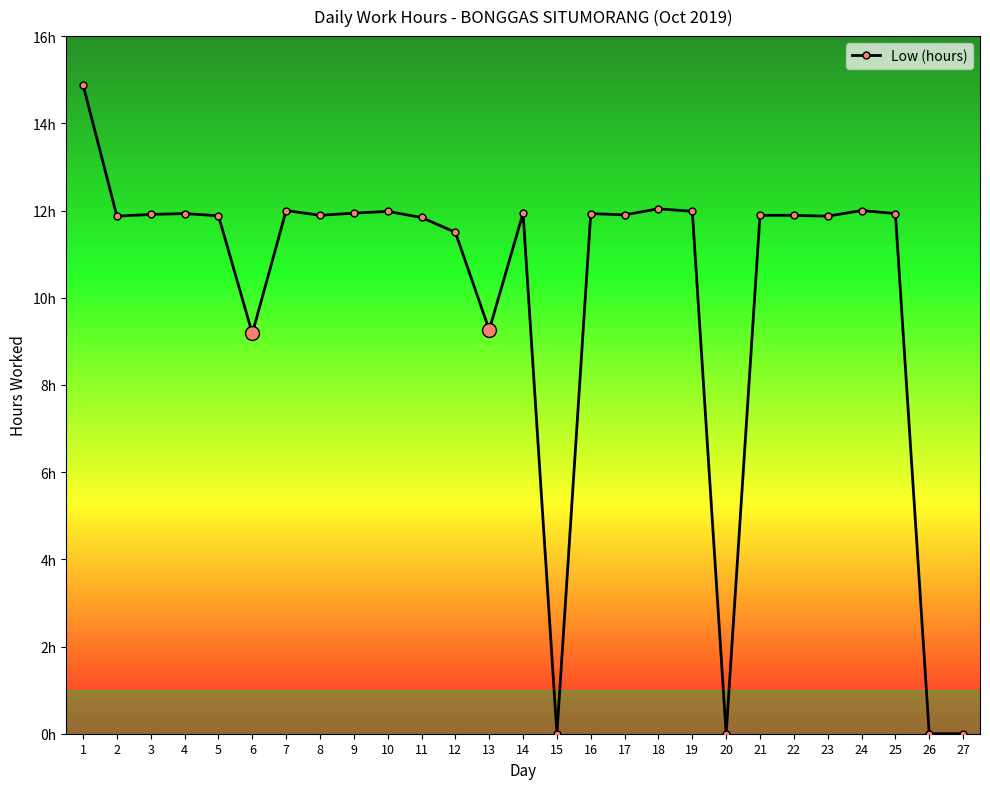

True or false: the data shows 18.9 at 11.

False